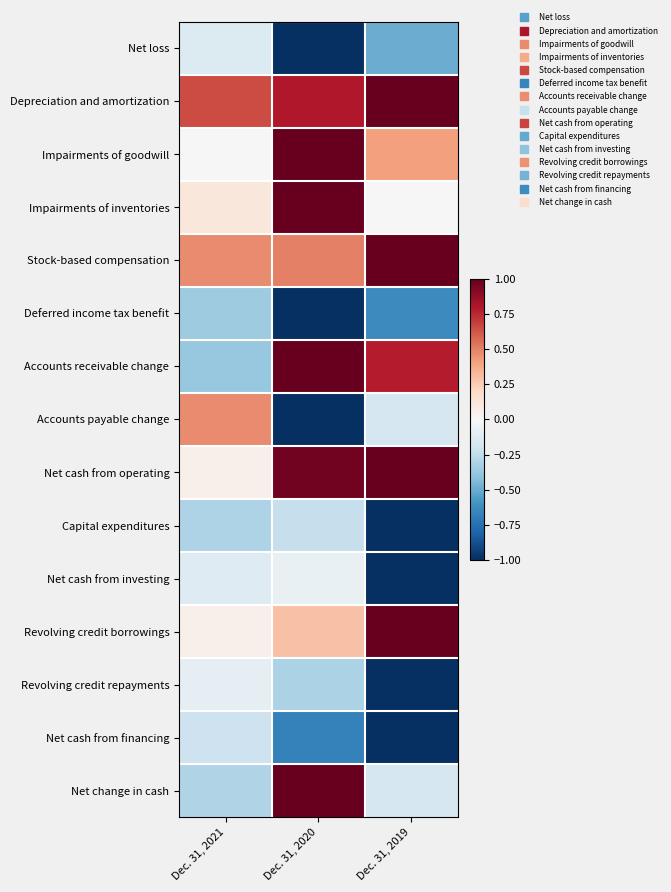

Rank the series by their maximum value, from lowest to highest.

Deferred income tax benefit, Capital expenditures, Net cash from financing, Net loss, Revolving credit repayments, Net cash from investing, Accounts payable change, Depreciation and amortization, Impairments of goodwill, Impairments of inventories, Stock-based compensation, Accounts receivable change, Net cash from operating, Revolving credit borrowings, Net change in cash